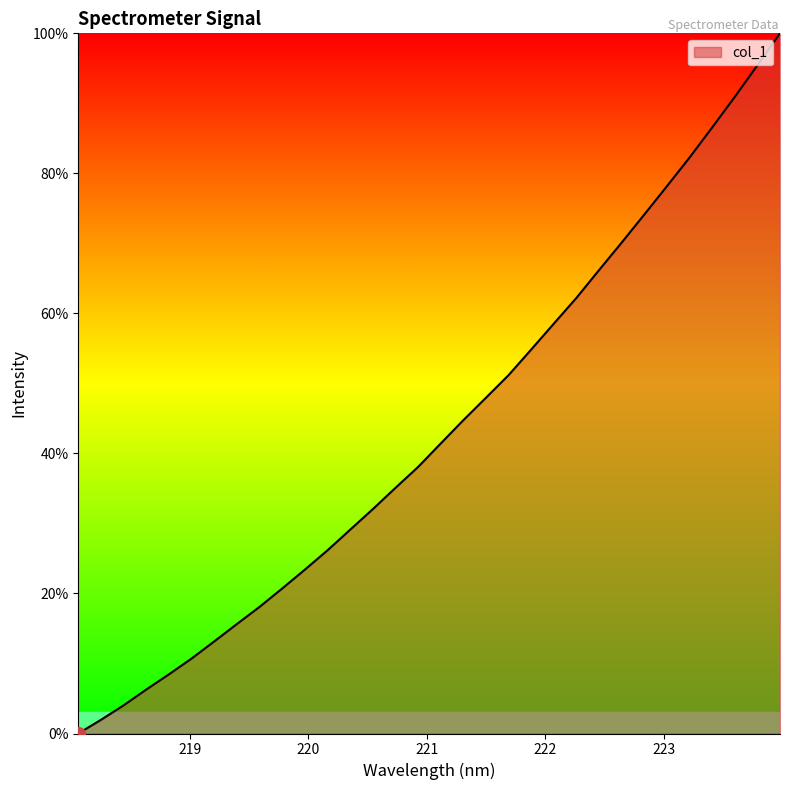

How many positive values are there?

31